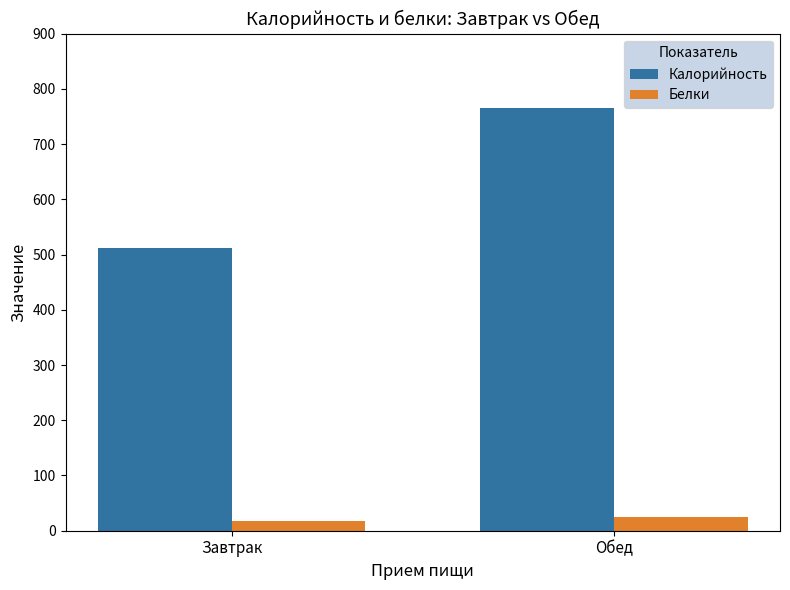

What is the sum of the Белки values at Завтрак and Обед?

42.5